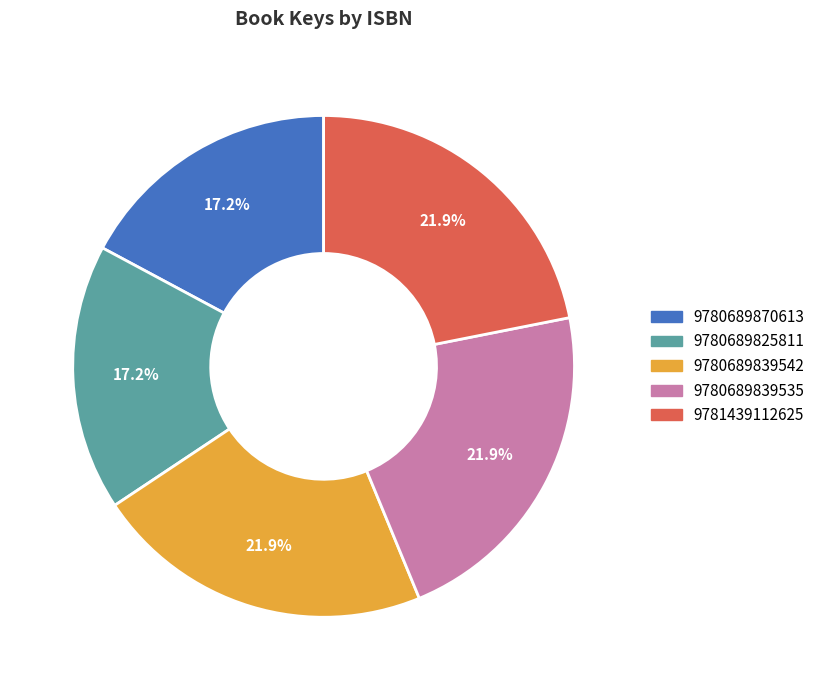

What percentage is NOT represented by 9780689825811?

82.8%